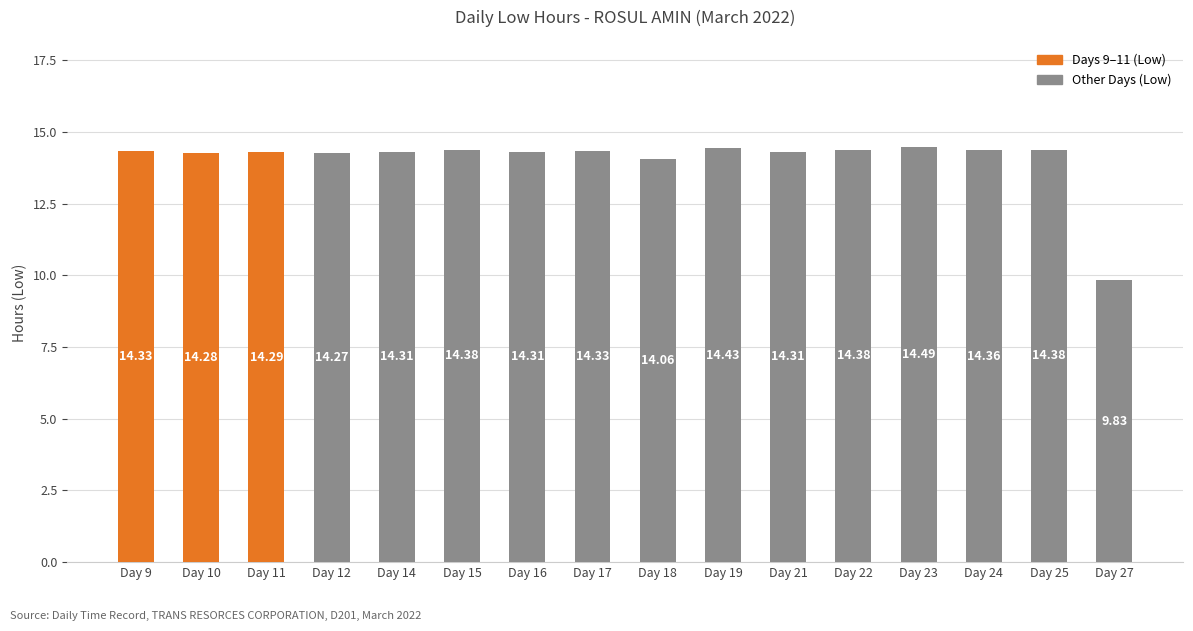

Reading left to right, list all the values displayed in this chart.

Day 9=14.3	Day 10=14.3	Day 11=14.3	Day 12=14.3	Day 14=14.3	Day 15=14.4	Day 16=14.3	Day 17=14.3	Day 18=14.1	Day 19=14.4	Day 21=14.3	Day 22=14.4	Day 23=14.5	Day 24=14.4	Day 25=14.4	Day 27=9.8